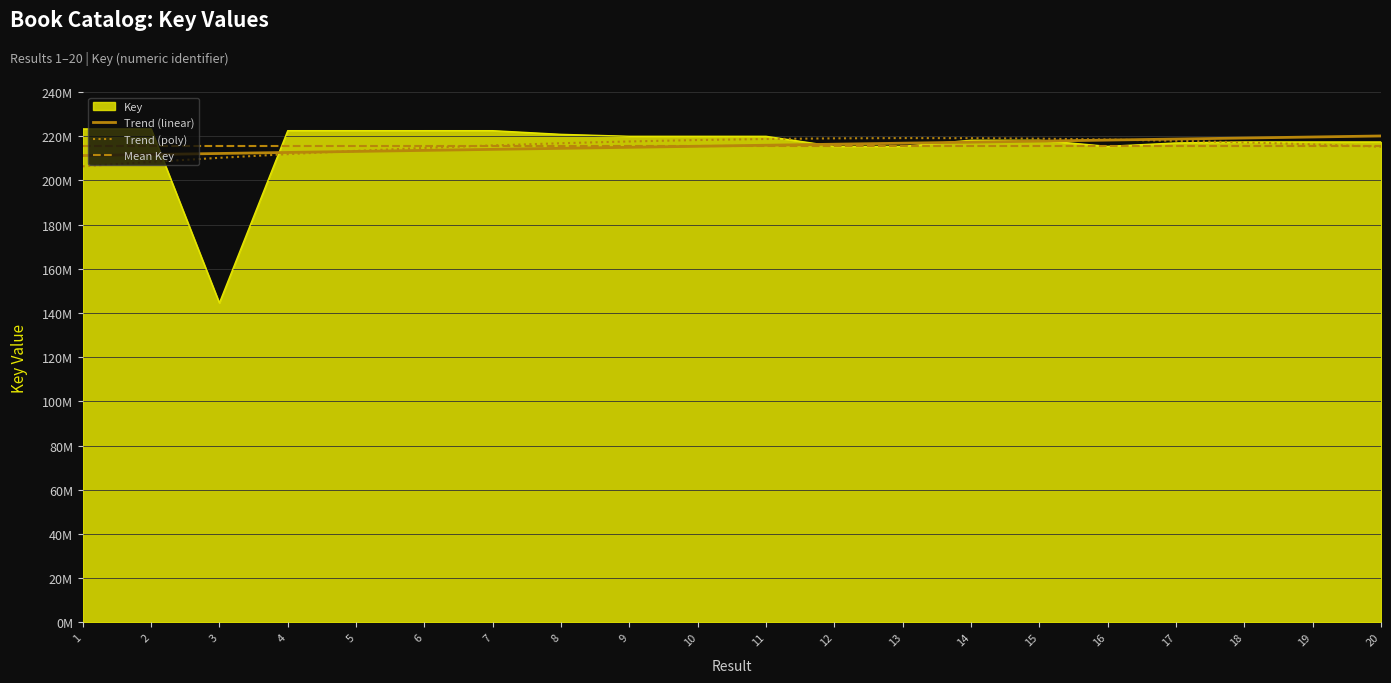

Rank the categories by value from lowest to highest.

3, 12, 13, 16, 17, 18, 20, 19, 15, 14, 11, 10, 9, 8, 5, 6, 7, 4, 2, 1